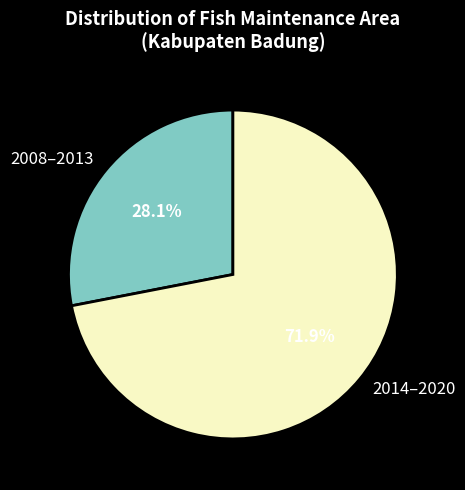

Is there a majority slice in this chart?

Yes